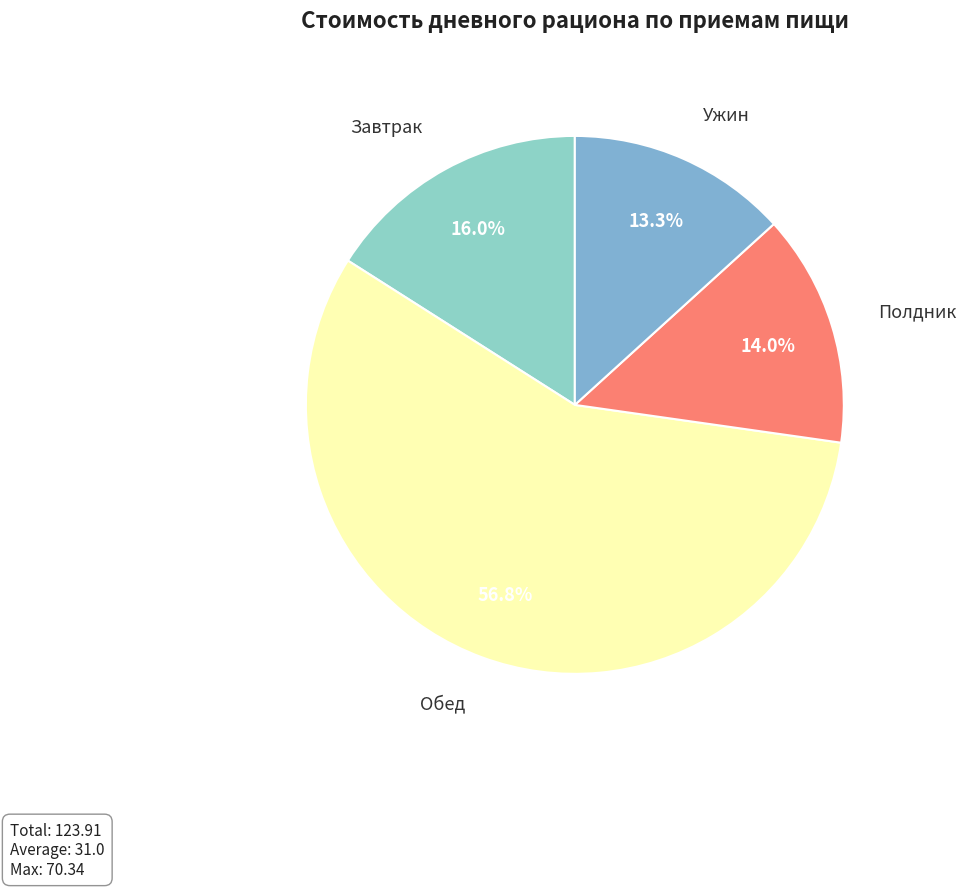

How many slices are in this pie chart?

4